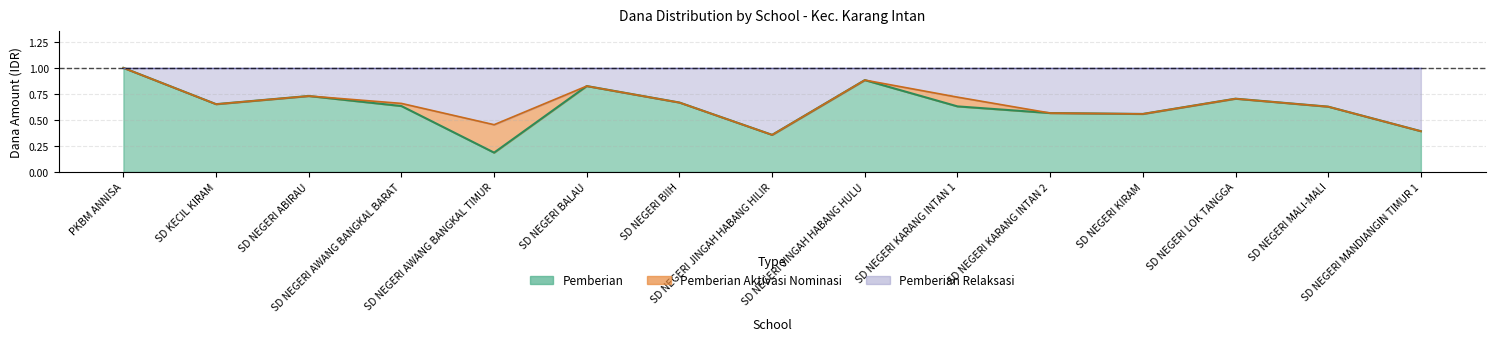

The value of Pemberian (line) at SD KECIL KIRAM is 0.7. True or false?

True